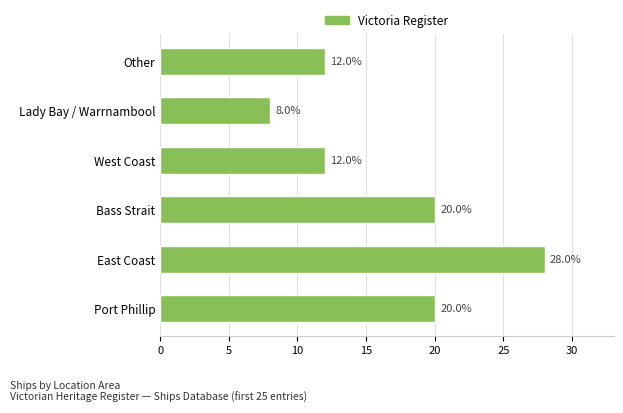

Between West Coast and Bass Strait, which is larger?

Bass Strait